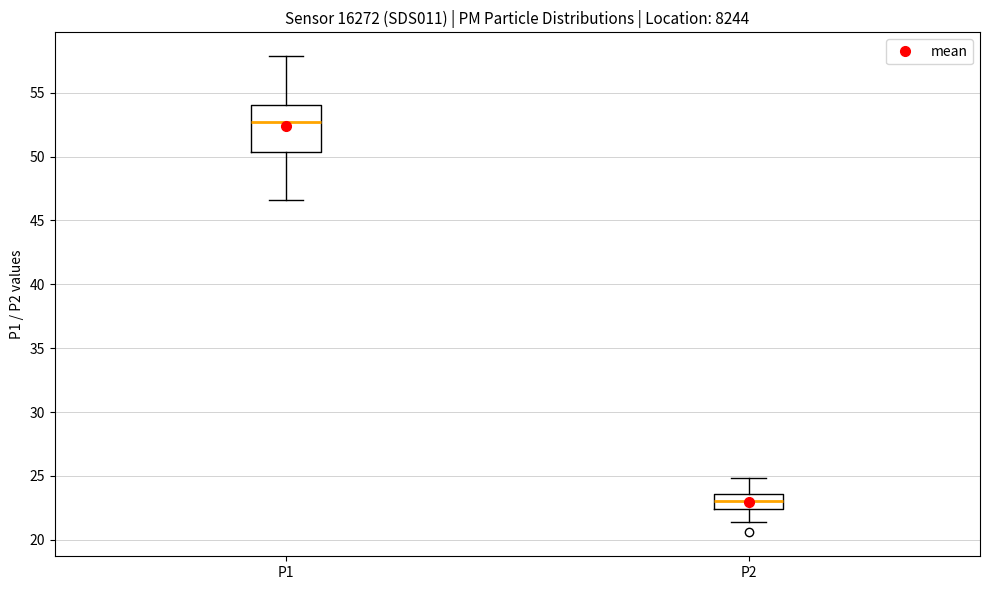

Reading left to right, read every box against the y-axis: the position of its median line, the range the box covers, and the ends of its whiskers. The values are not printed on the chart, so give them approximately, as read against the axis.

P1: median 52.5, box 50.5 to 54.0, whiskers 46.5 to 58.0
P2: median 23.0, box 22.5 to 23.5, whiskers 21.5 to 25.0